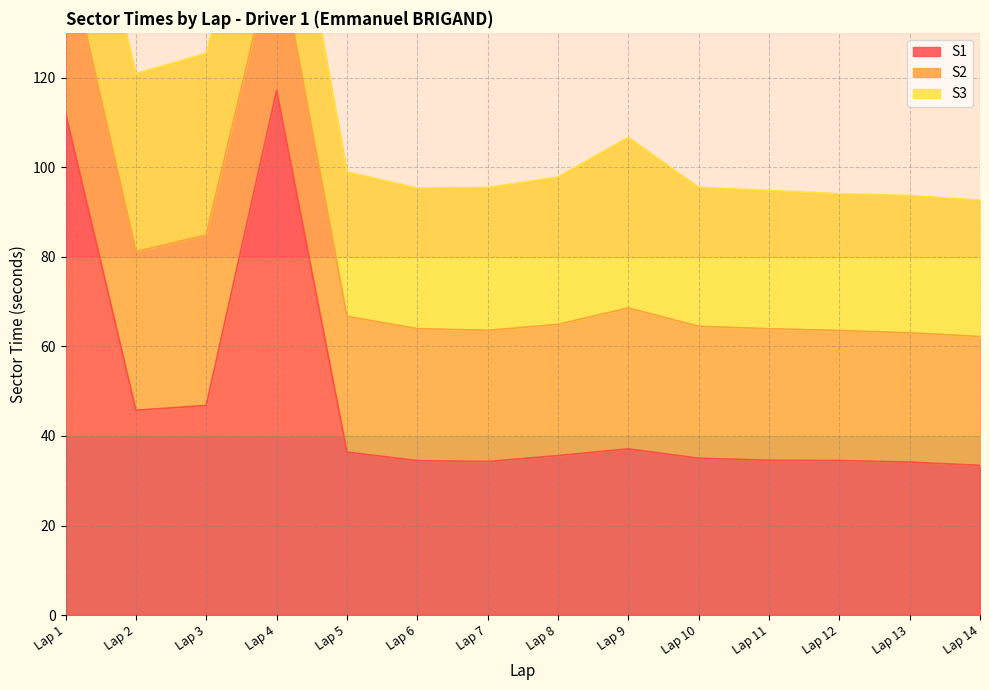

What is the total value across all series at Lap 9?

106.7